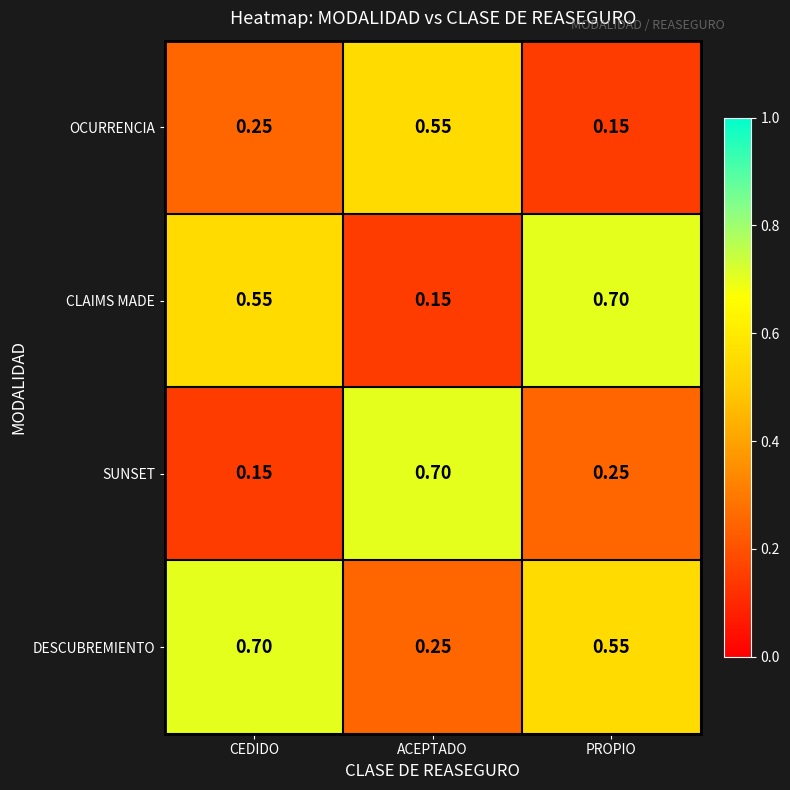

Rank the series by their average value, from lowest to highest.

OCURRENCIA, SUNSET, CLAIMS MADE, DESCUBREMIENTO